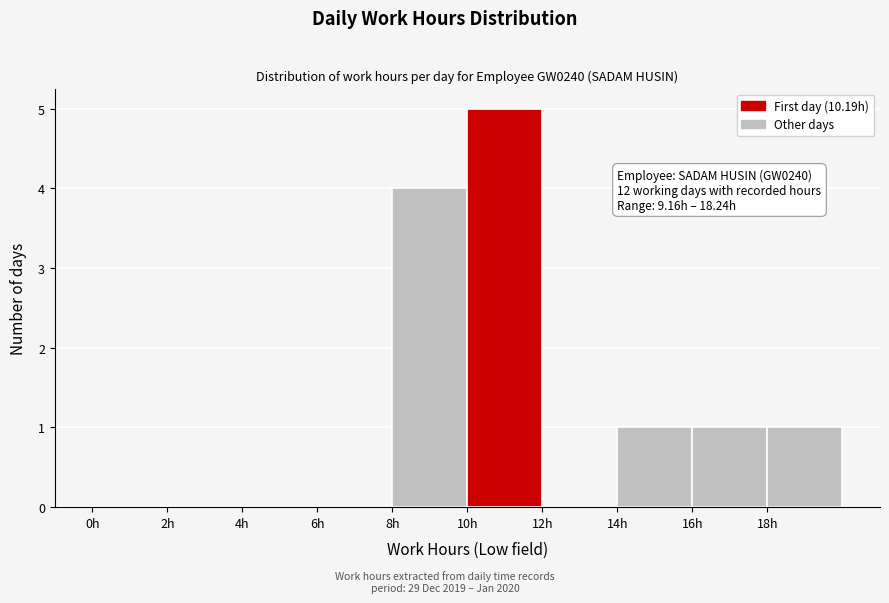

Over which range of the x-axis is the bar tallest?

10 to 12